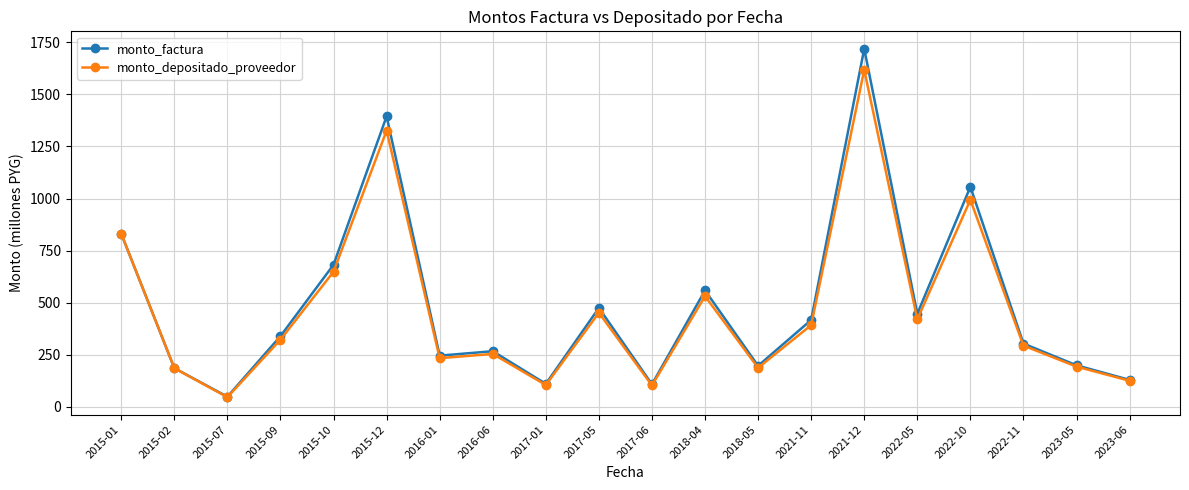

At 2022-05, list the series in order from largest to smallest.

monto_factura, monto_depositado_proveedor